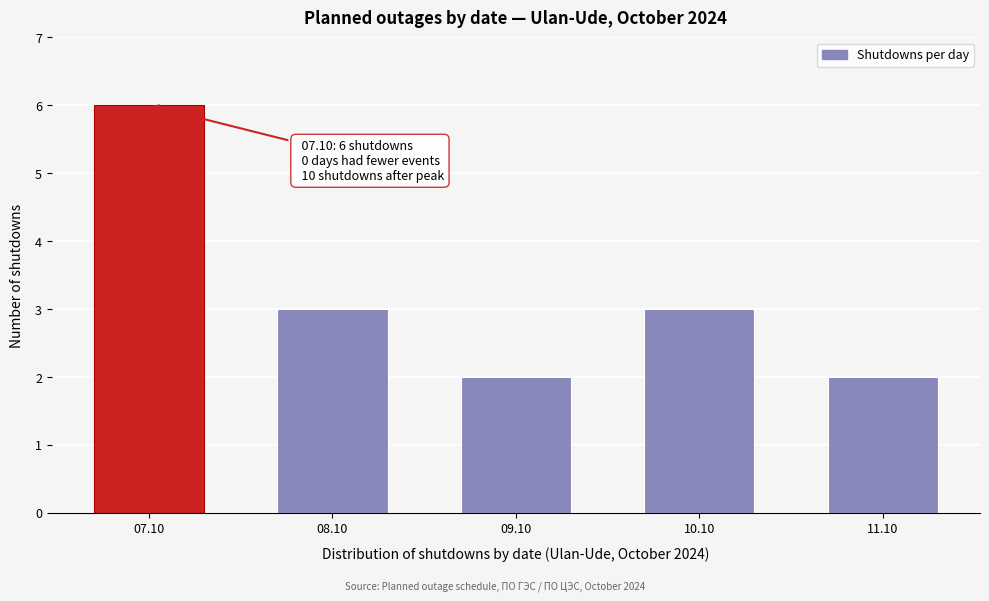

Reading left to right, what are all the values shown in this chart?

07.10=6	08.10=3	09.10=2	10.10=3	11.10=2